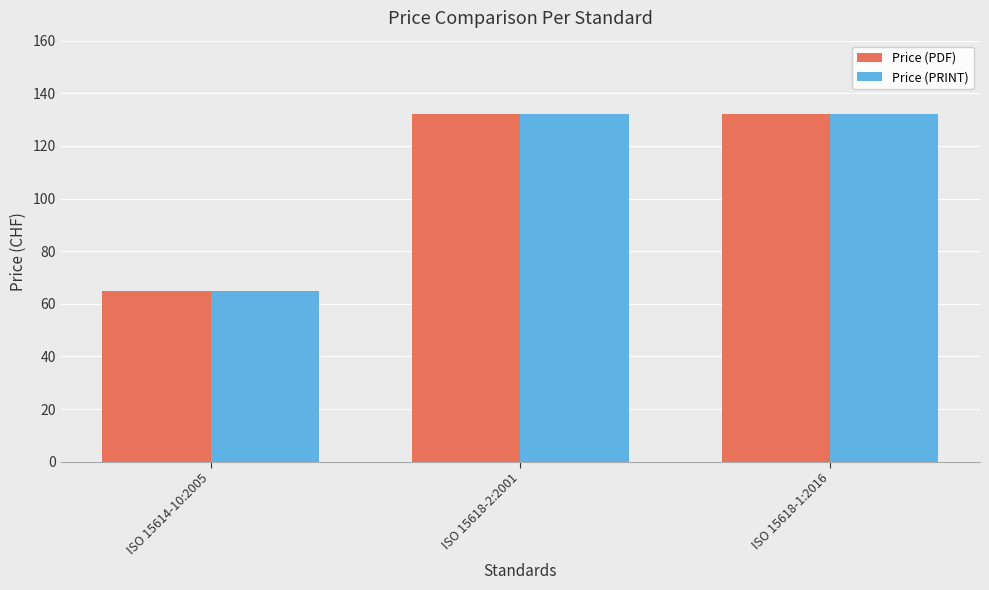

What is the difference between the maximum and minimum values in the Price (PRINT) series?

67